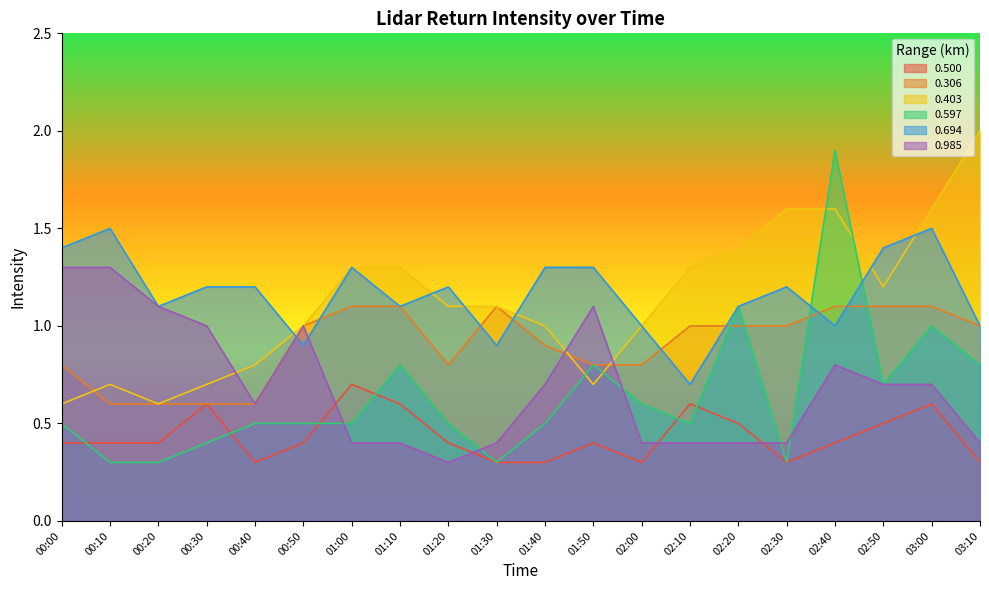

How many interior local peaks does the 0.985 series have?

3